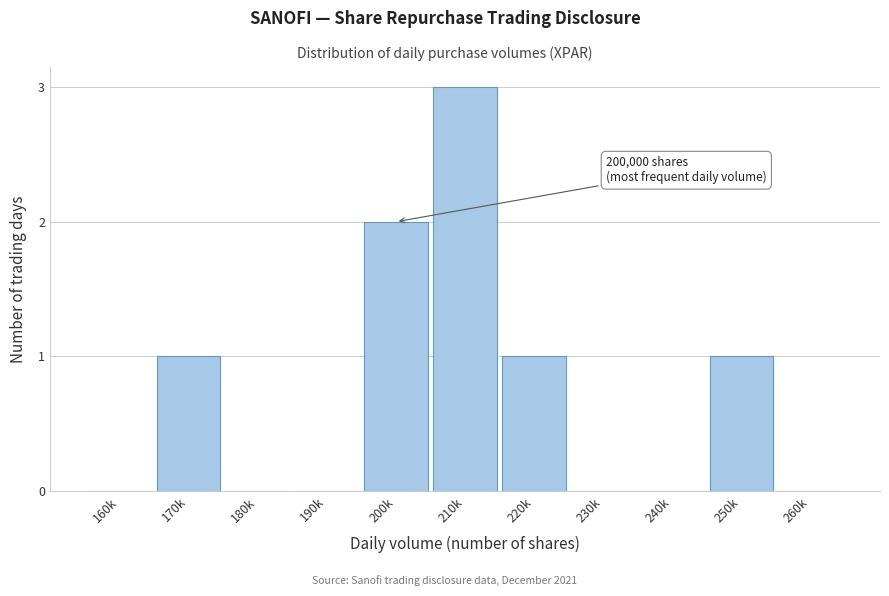

Reading left to right, transcribe all the data shown in this chart.

160k=0	170k=1	180k=0	190k=0	200k=2	210k=3	220k=1	230k=0	240k=0	250k=1	260k=0